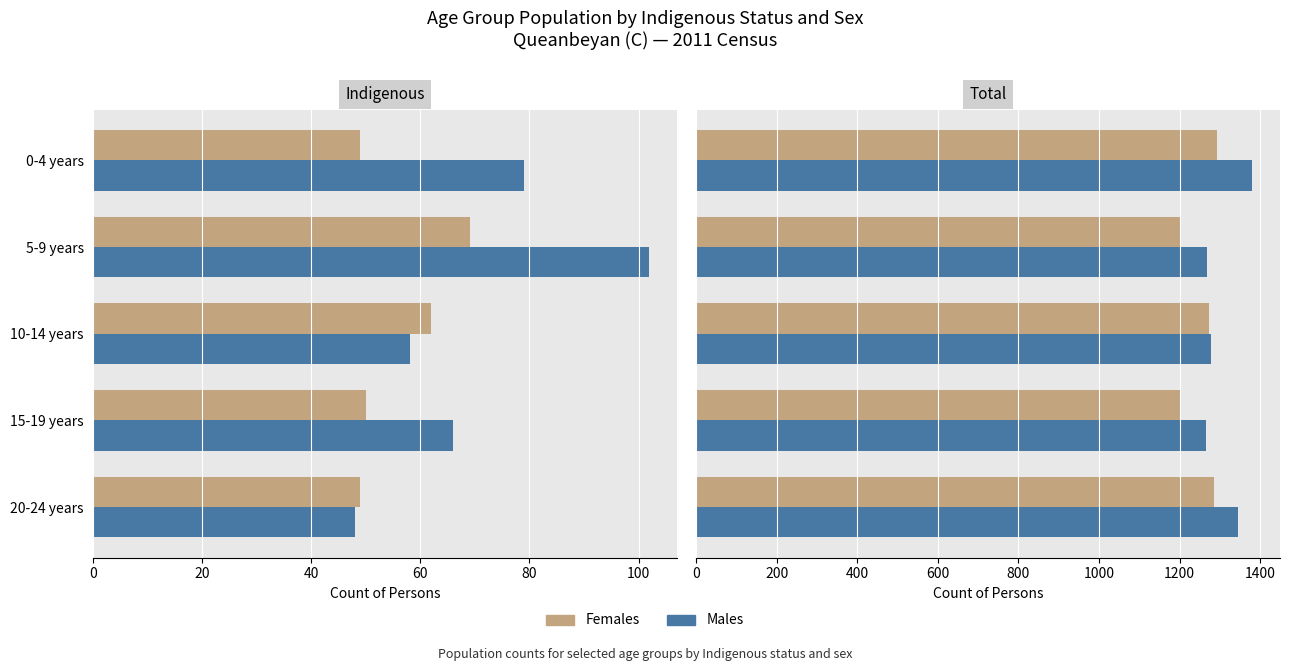

How many groups of bars are there?

5